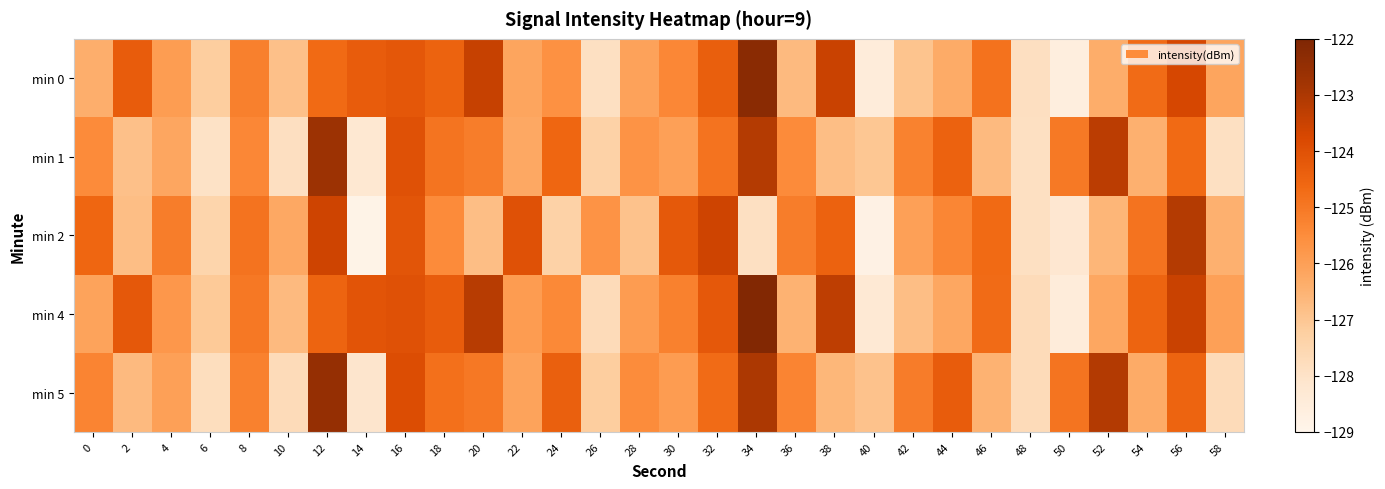

List the labels in order of min 2 value, largest first.

56, 12, 32, 22, 16, 30, 38, 0, 46, 8, 54, 4, 36, 44, 18, 26, 42, 10, 58, 52, 2, 20, 28, 24, 6, 34, 48, 50, 40, 14